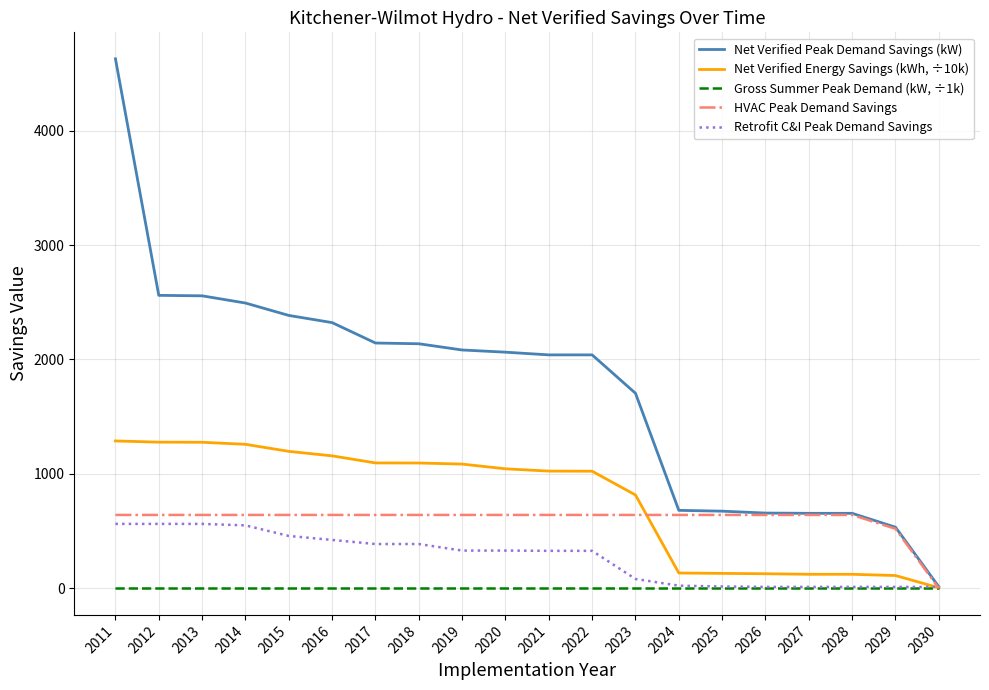

Between 2012 and 2019, which series saw the biggest shift?

Net Verified Peak Demand Savings (kW)